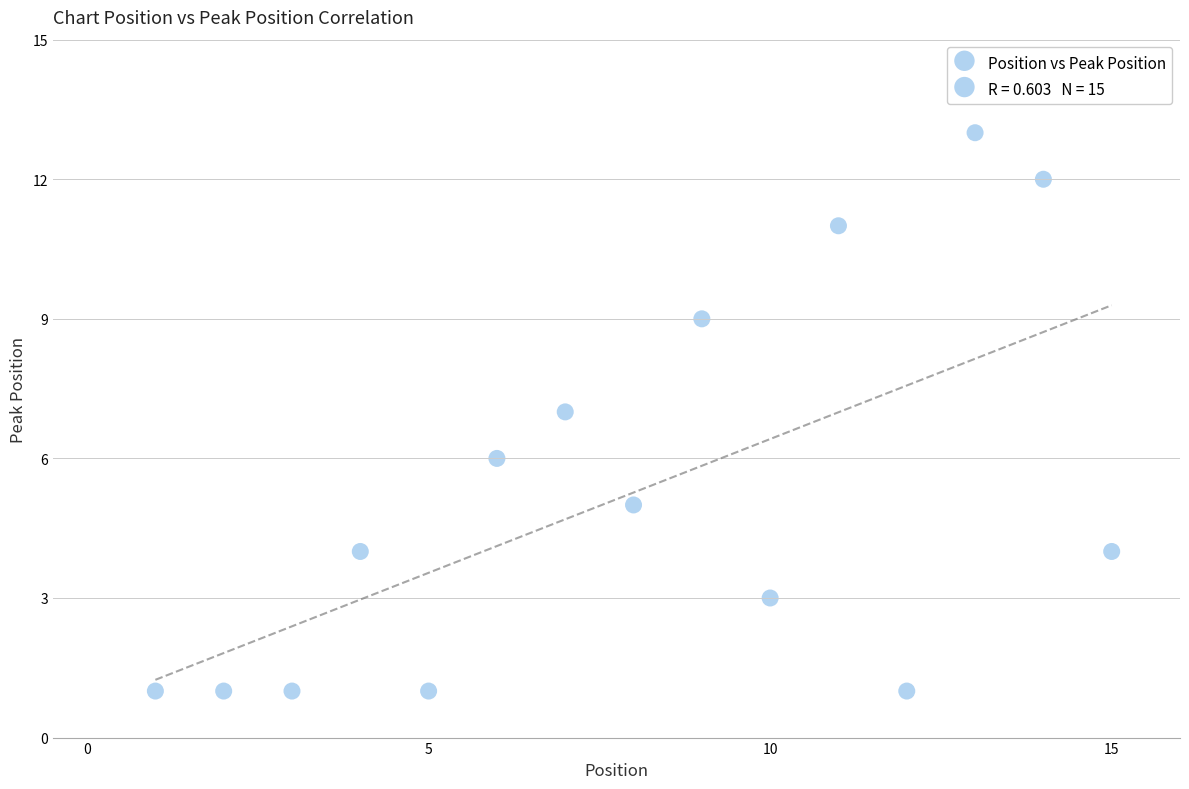

What is the range of Y values (max minus min)?

12